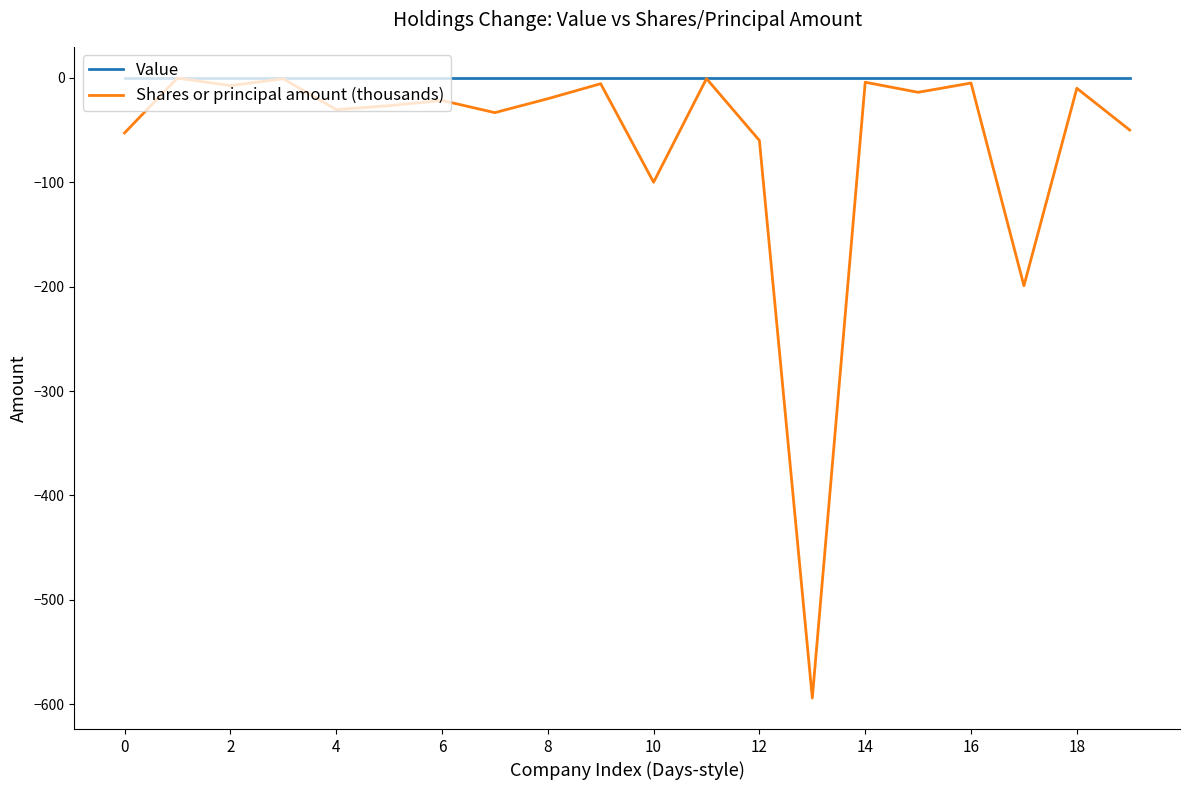

Which series has the largest total across all categories?

Value